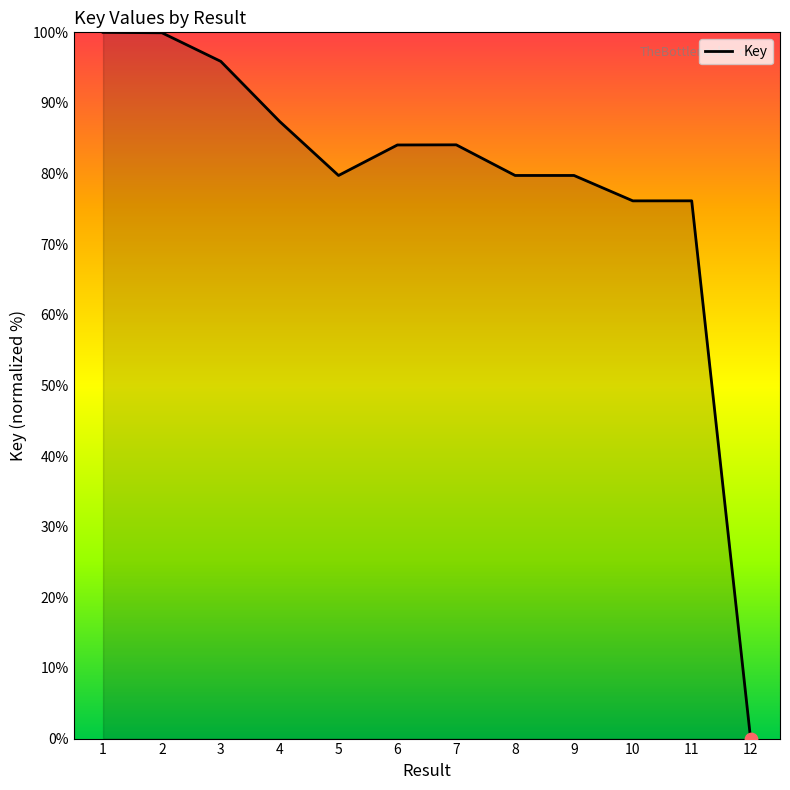

Between 3 and 1, which is larger?

1